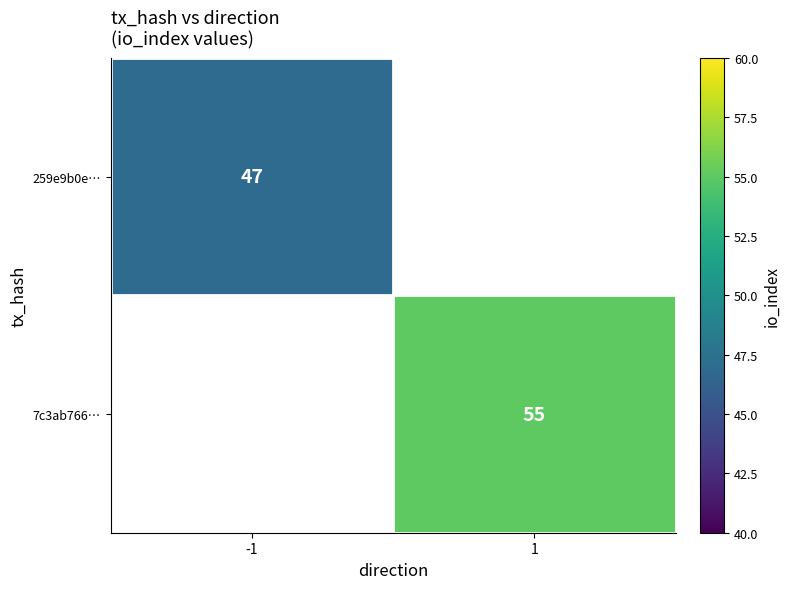

Is it true that 7c3ab766… equals 55 at 1?

True